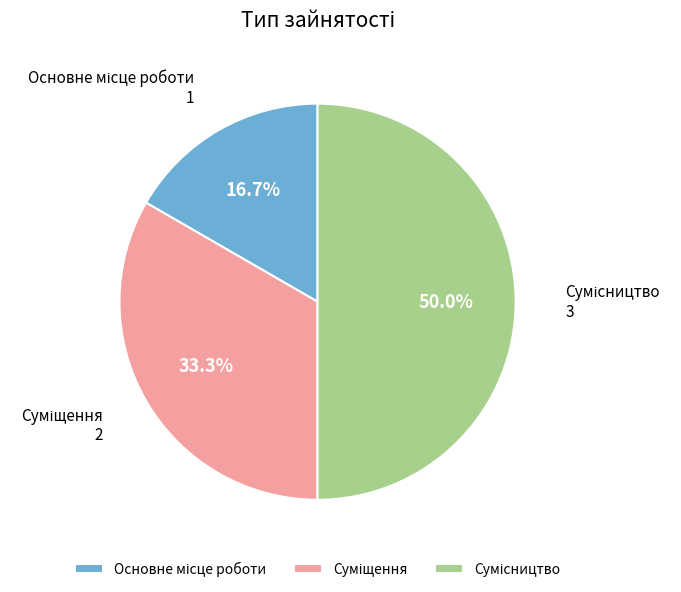

How many slices are in this pie chart?

3